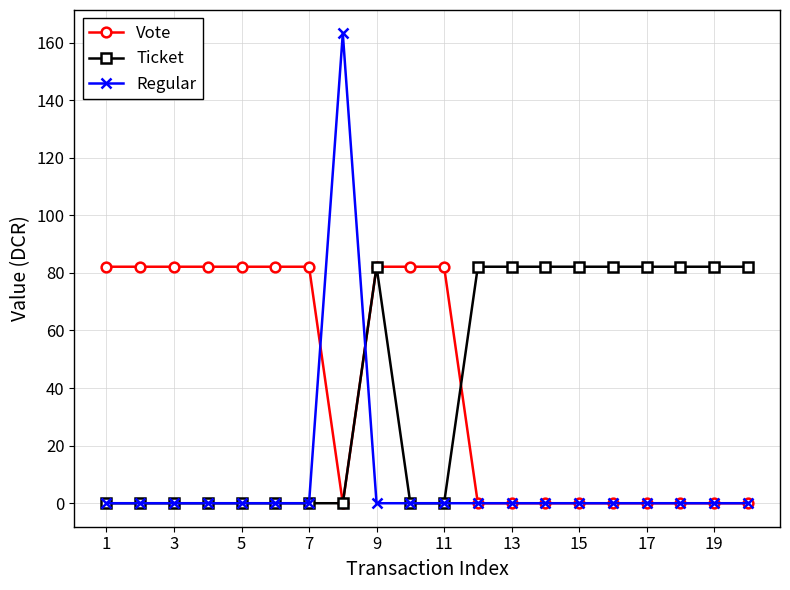

Does the chart display data point markers on the line(s)?

Yes